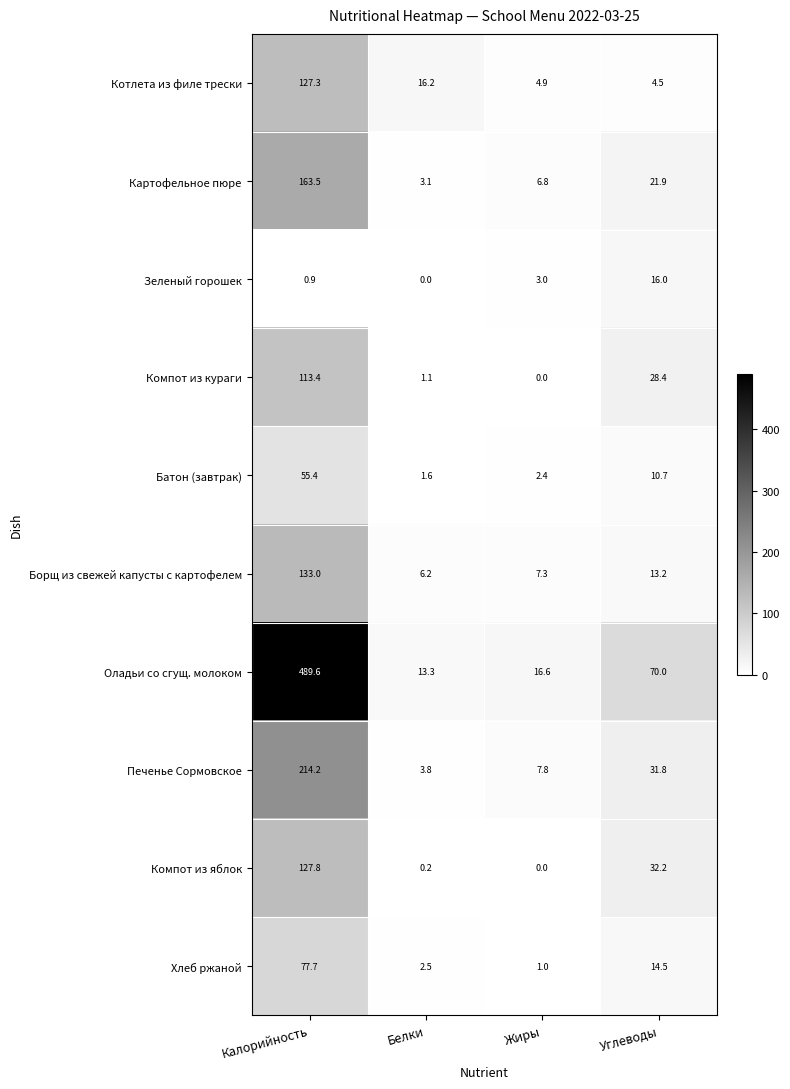

How many categories are shown in the chart?

4